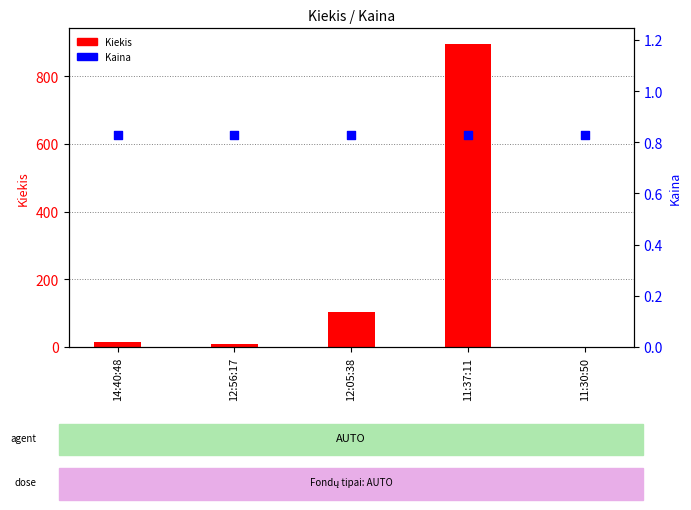

Is the value of Kiekis at 11:37:11 greater than the value of Kaina at 12:56:17?

Yes